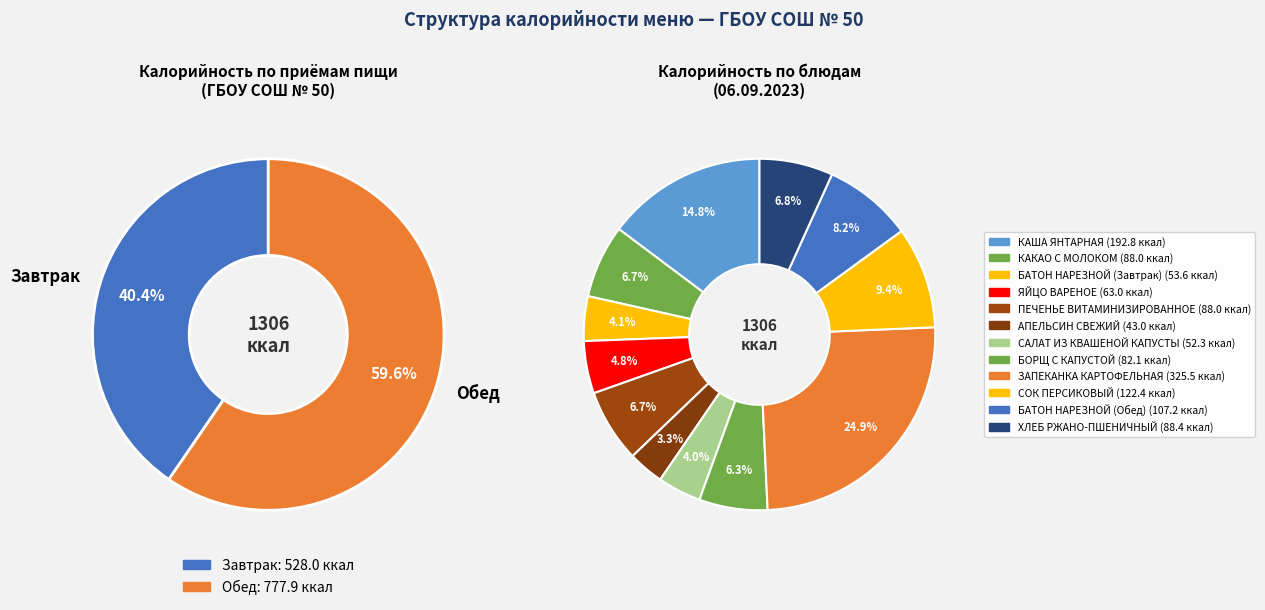

Does СОК ПЕРСИКОВЫЙ represent more than half of the total?

No